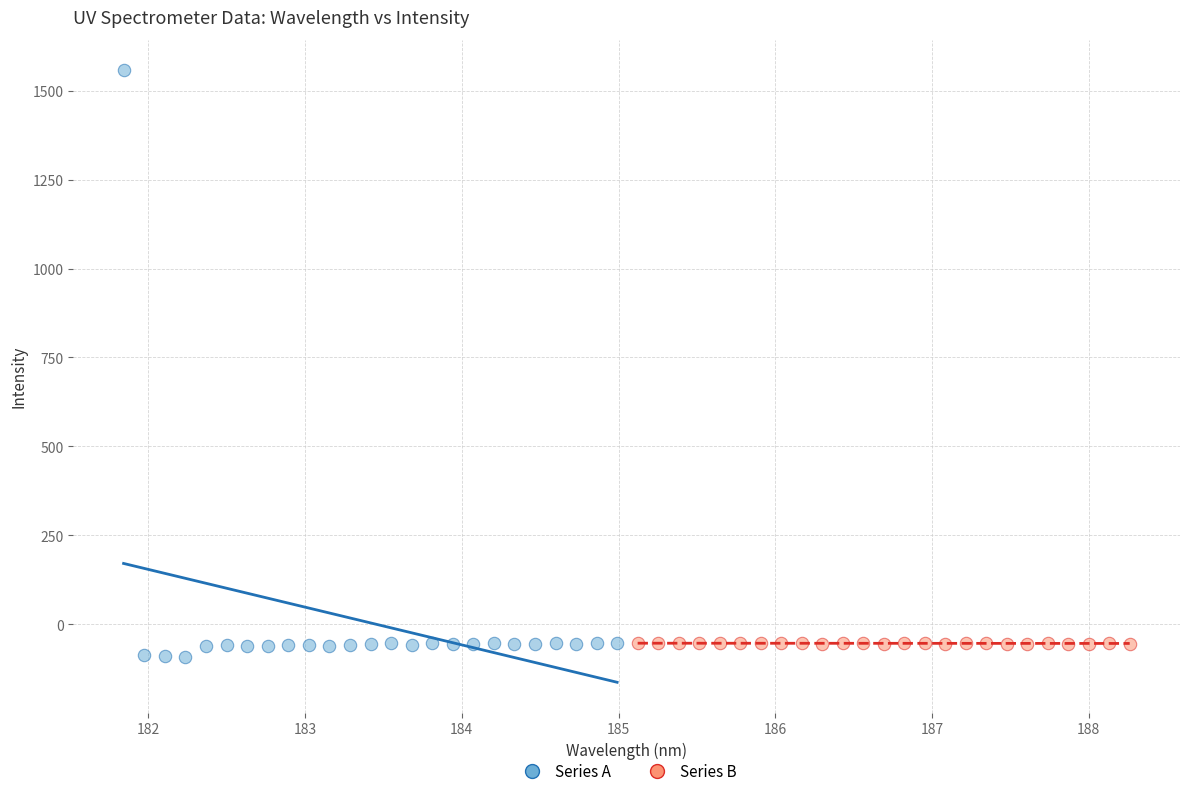

Which series reaches the maximum Y coordinate?

Series A